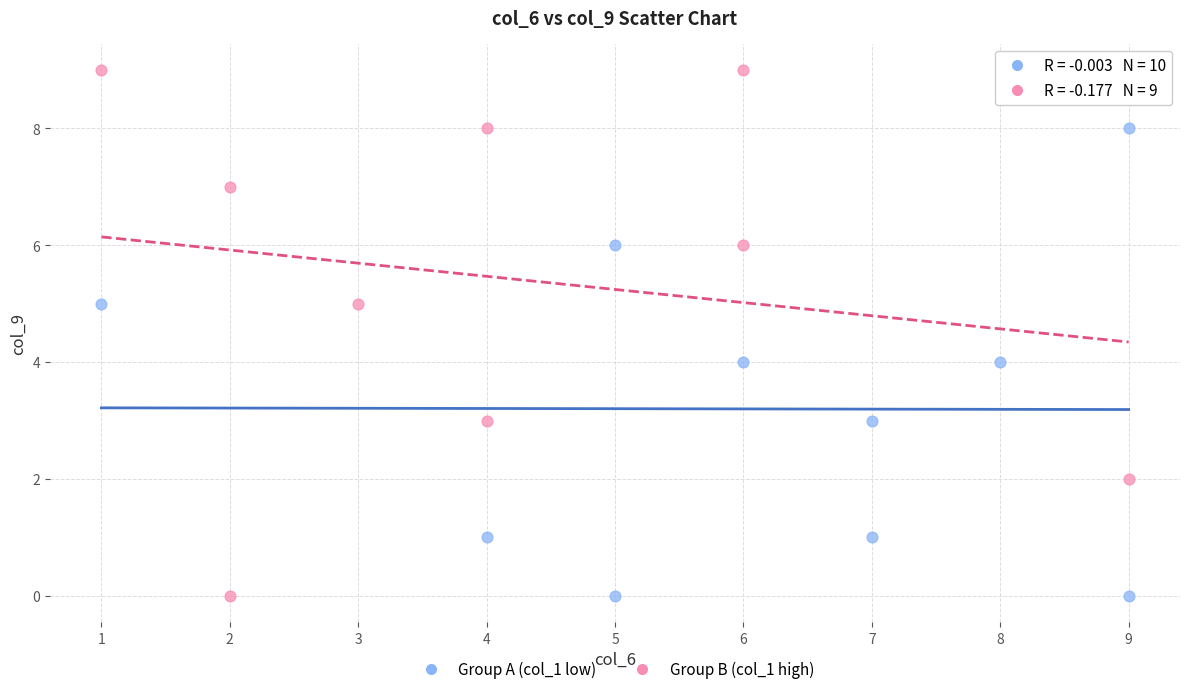

Which series has the widest spread of Y values?

Group B (col_1 high)